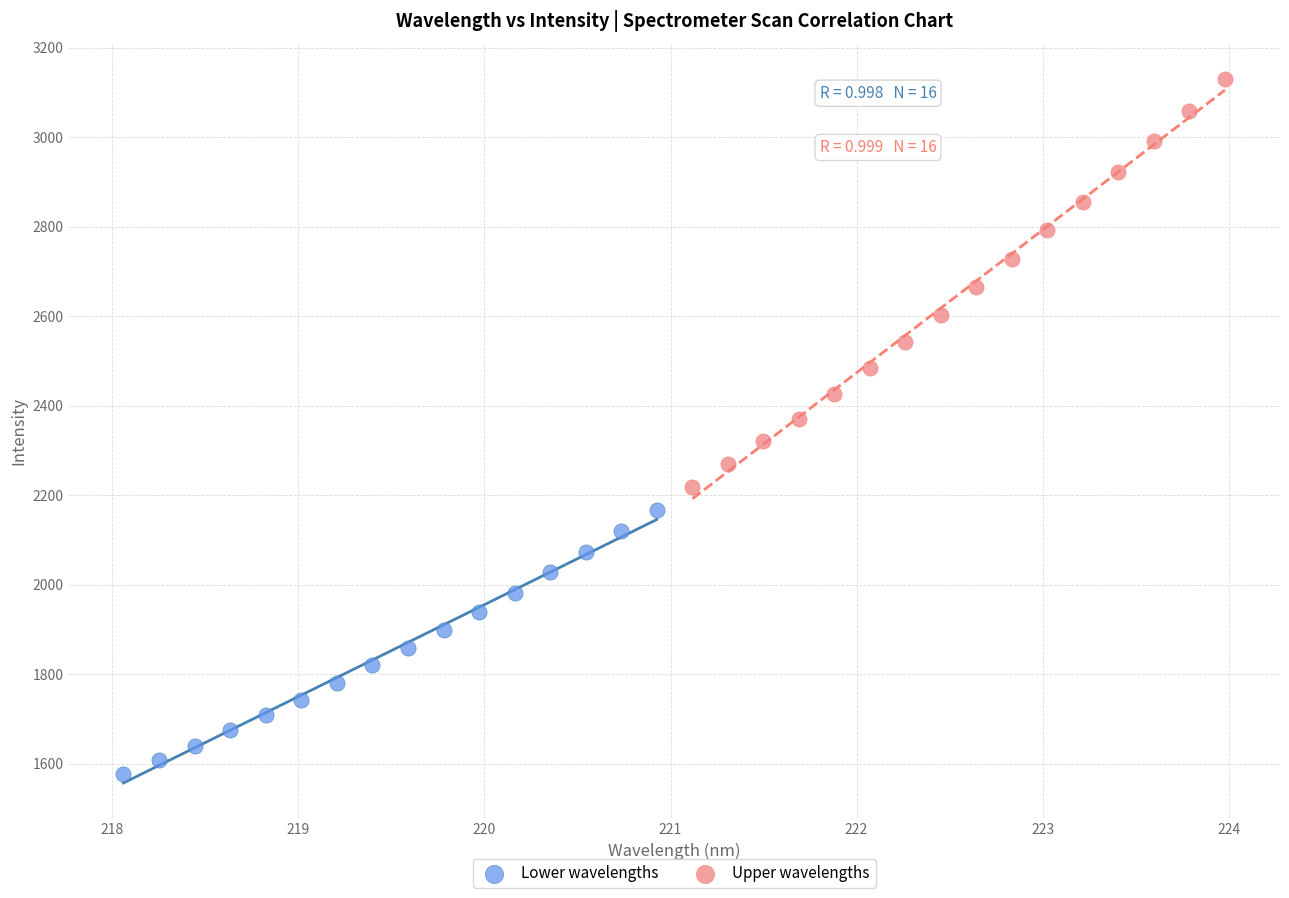

Which series reaches the maximum Y coordinate?

Upper wavelengths